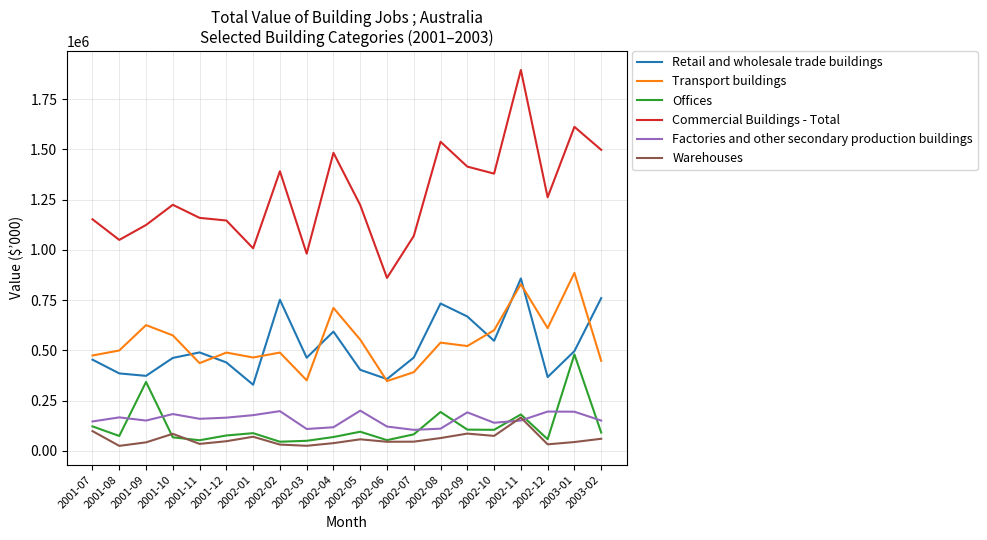

True or false: Warehouses and Commercial Buildings - Total cross at least once.

False